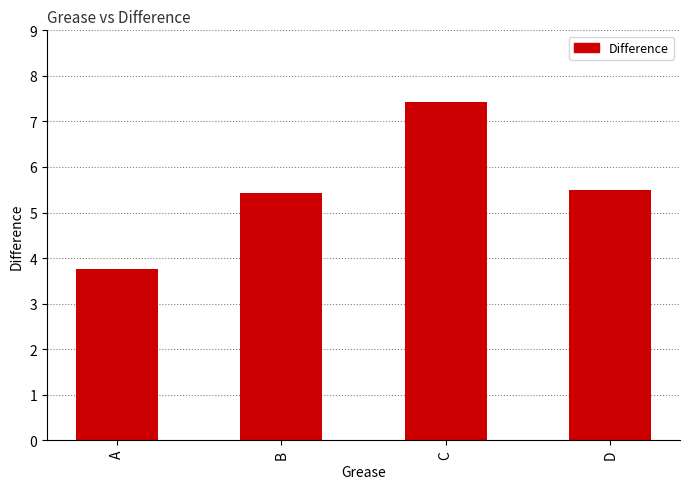

Reading left to right, list all the values displayed in this chart.

3.8	5.4	7.4	5.5